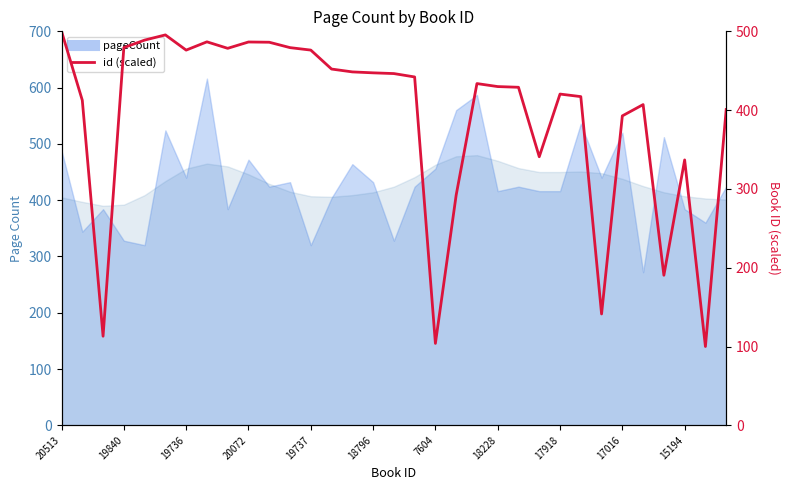

Does the chart have visible grid lines?

No